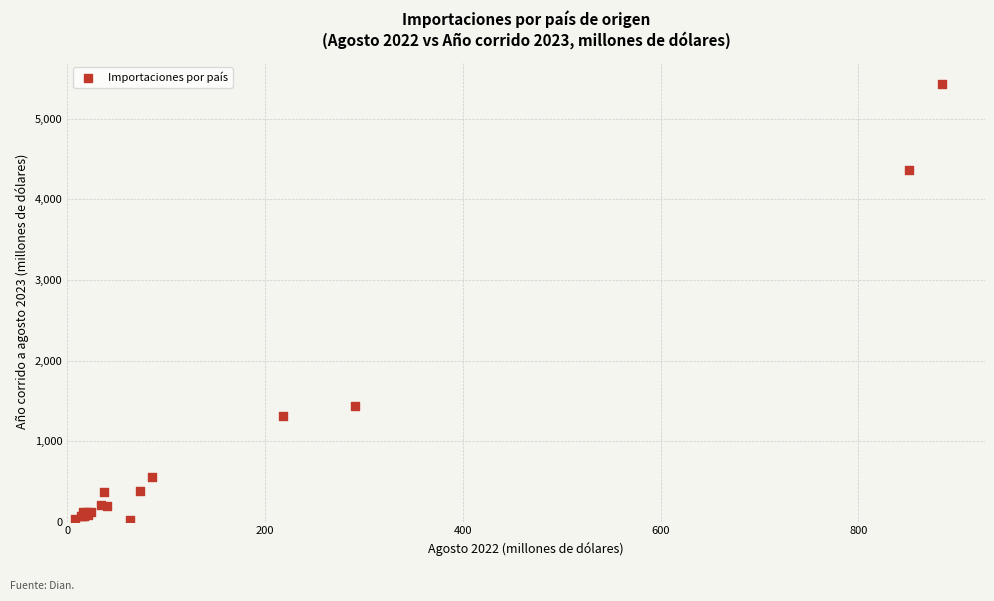

What Y value in the scatter plot is closest to 2727?

1429.7